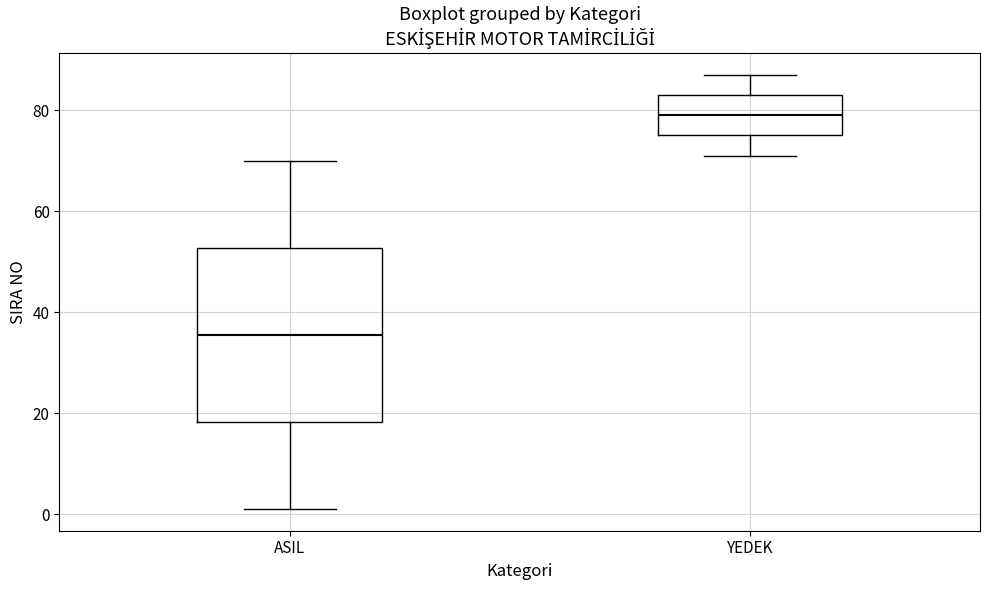

Reading left to right, transcribe this box plot: for each box, give where its median line is, the range the box spans, and where its two whiskers end, as read against the y-axis. The values are not printed on the chart, so give them approximately, as read against the axis.

ASIL: median 36, box 18 to 52, whiskers 2 to 70
YEDEK: median 80, box 76 to 84, whiskers 72 to 88